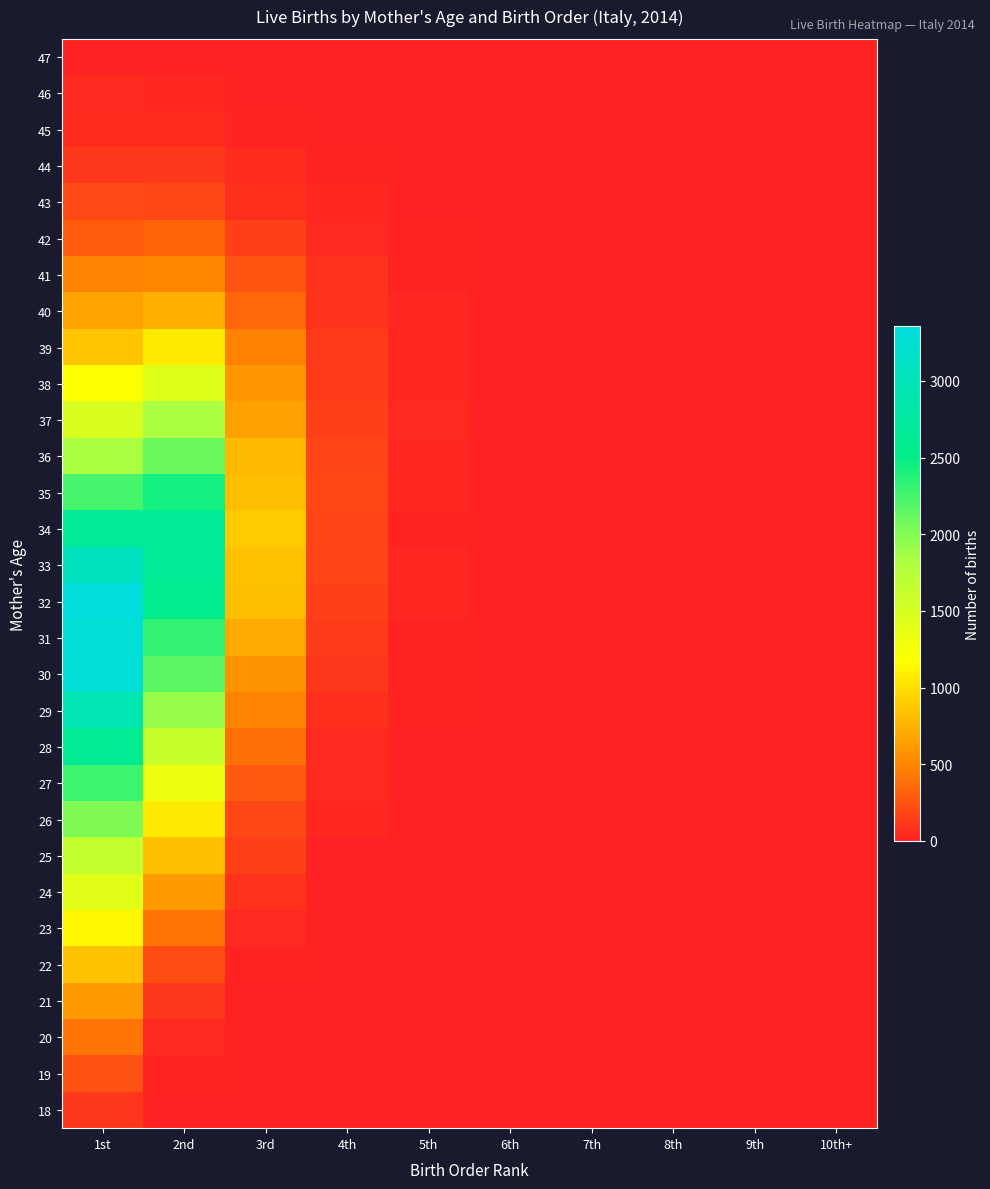

Rank the series at 8th from lowest to highest value.

18, 19, 20, 21, 22, 23, 24, 25, 26, 27, 28, 29, 30, 32, 33, 42, 44, 45, 46, 47, 34, 38, 40, 43, 31, 35, 36, 37, 39, 41